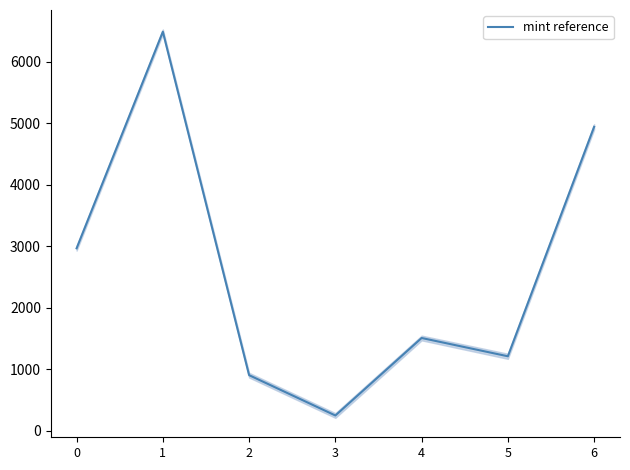

What is the average value?

2611